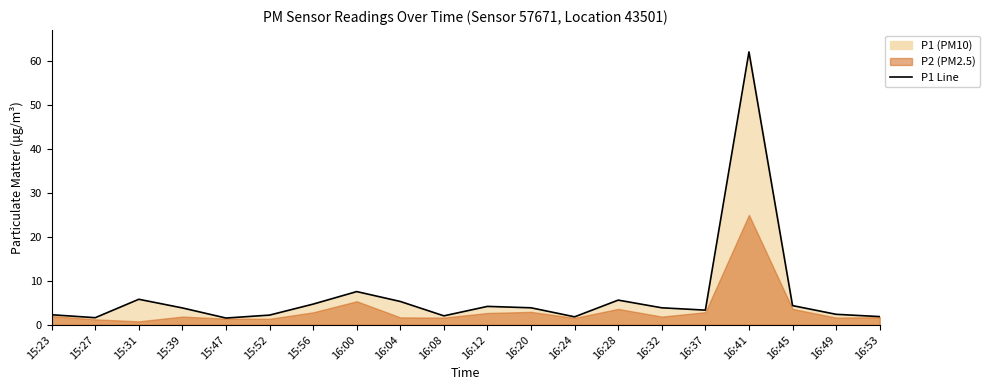

At which label is the value closest to 31?

16:00